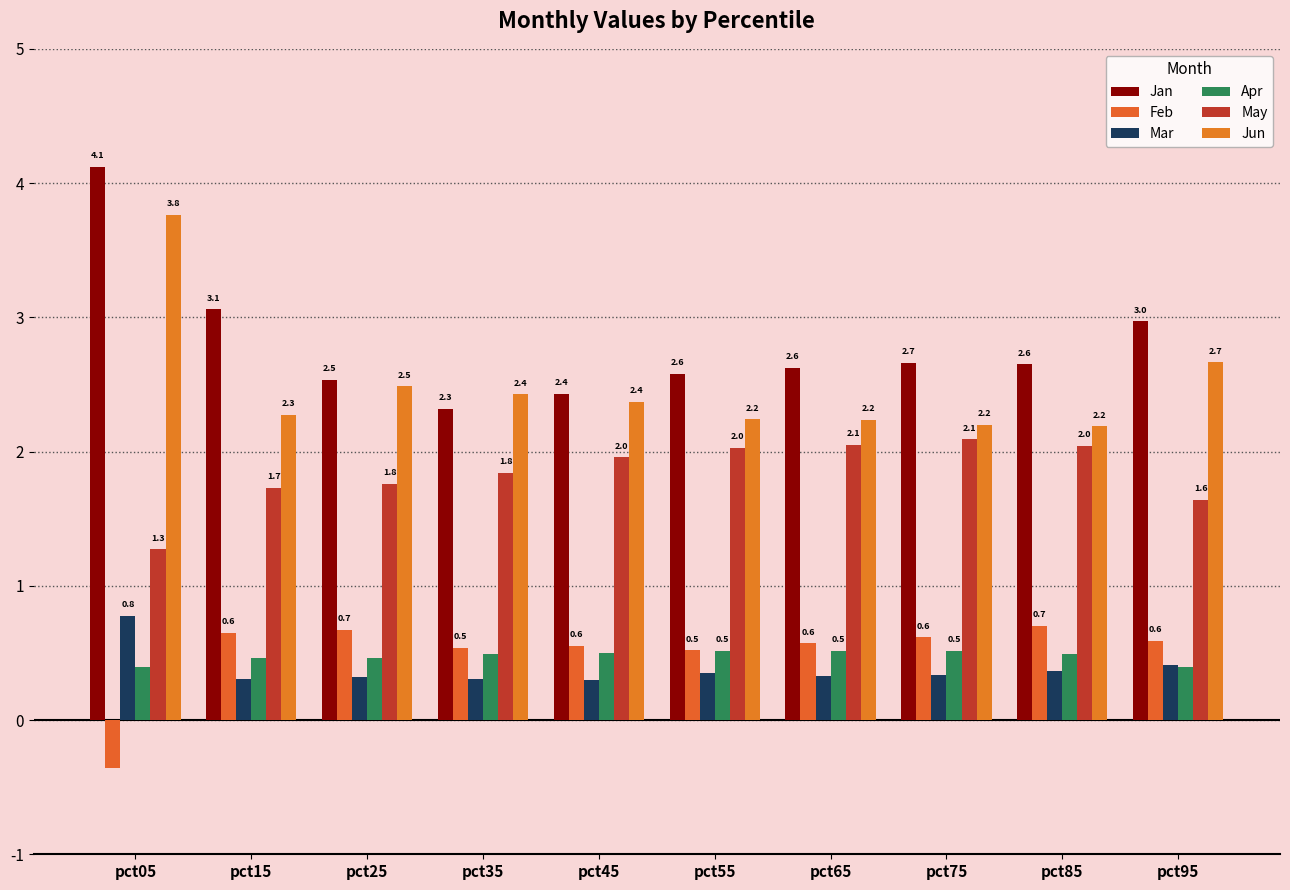

What is the value of the Mar bar at the 5th from the left?

0.3